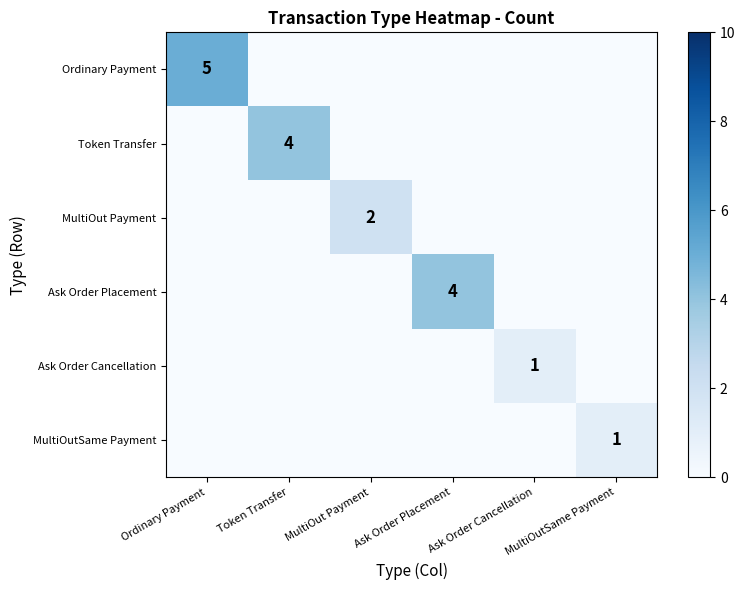

Which series has the largest total across all categories?

Ordinary Payment